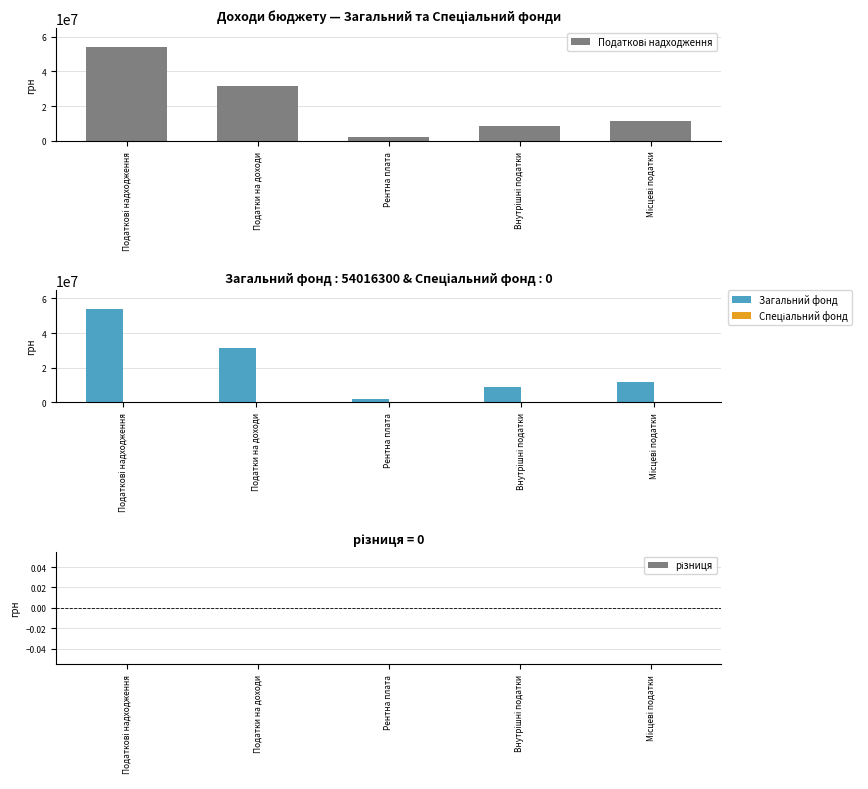

The value of Загальний фонд at Внутрішні податки is 8650000. True or false?

True